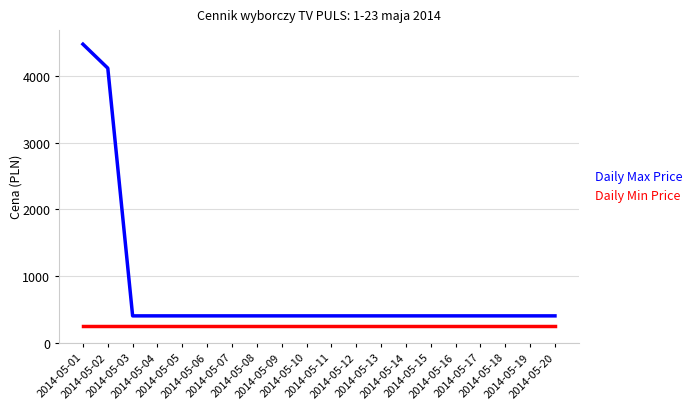

What are all the series names shown in the legend?

Daily Max Price, Daily Min Price